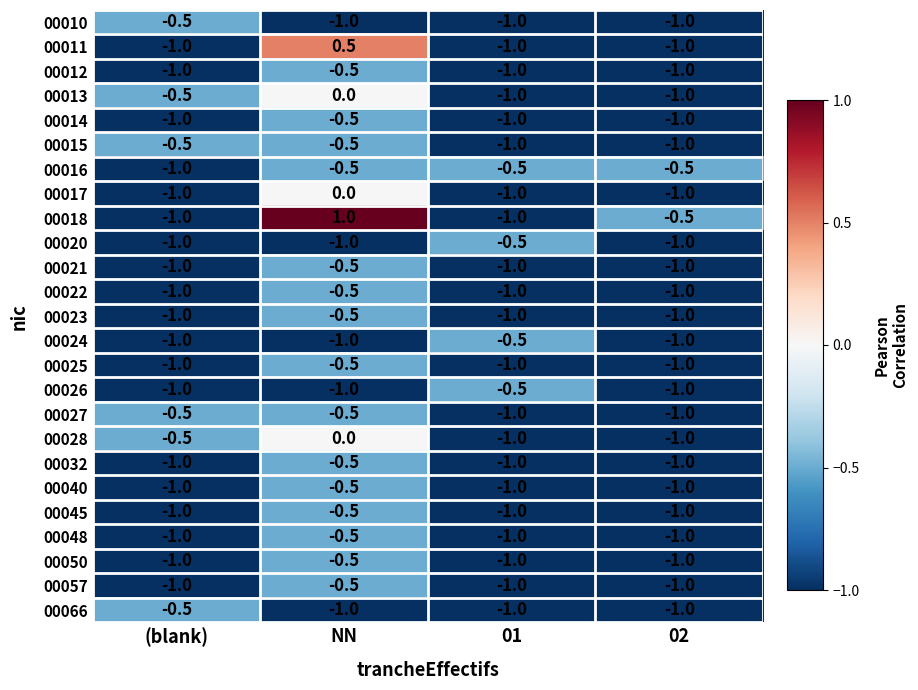

What is the difference between the highest and lowest values at 02?

0.5